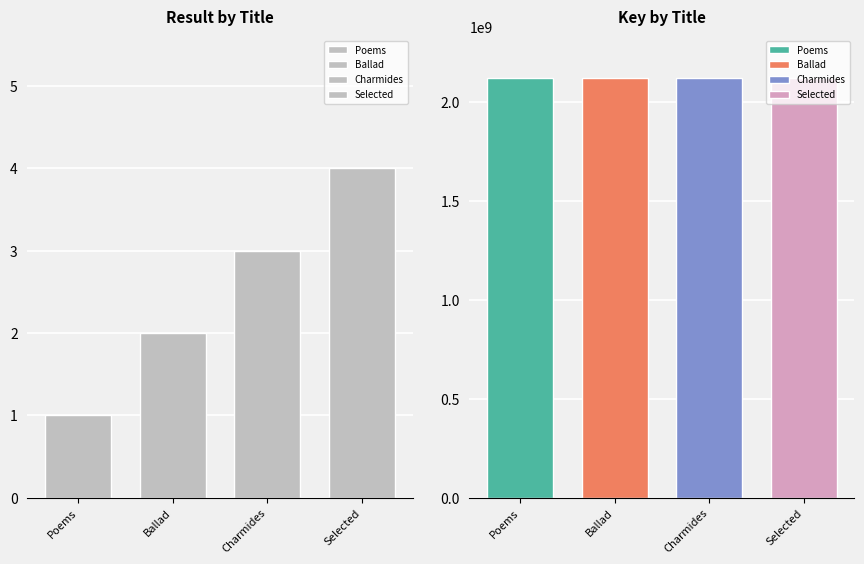

What is the difference between the second highest and minimum values in the Result series?

2